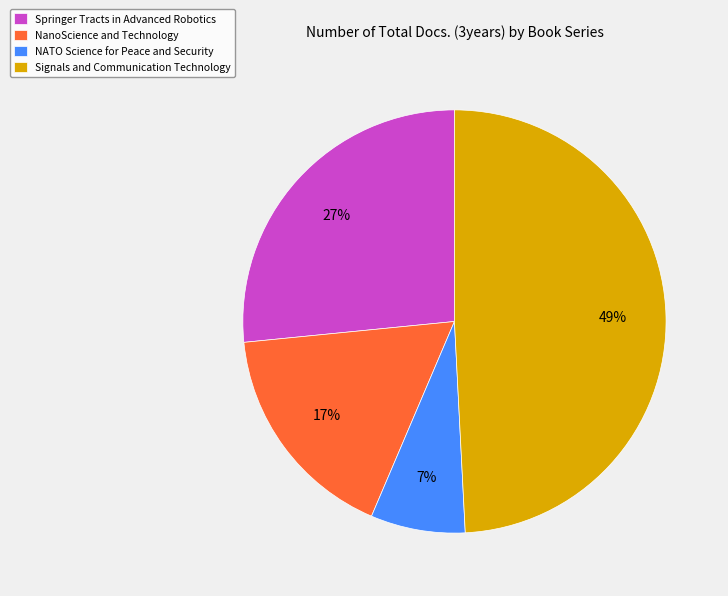

Combined, do Signals and Communication Technology and NATO Science for Peace and Security account for over 50%?

Yes